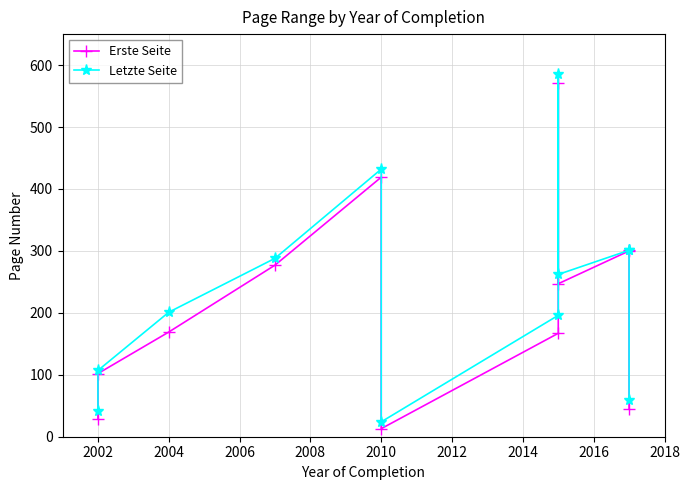

How many interior local peaks does the Letzte Seite series have?

3